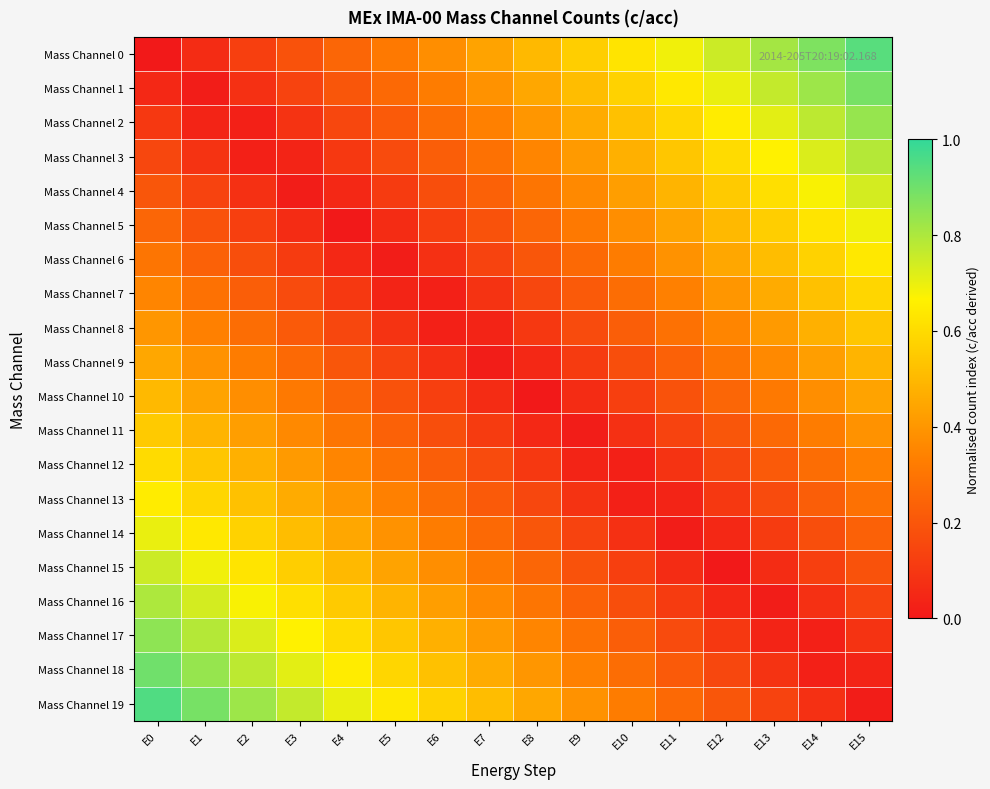

Which series has the widest spread of values?

Mass Channel 0